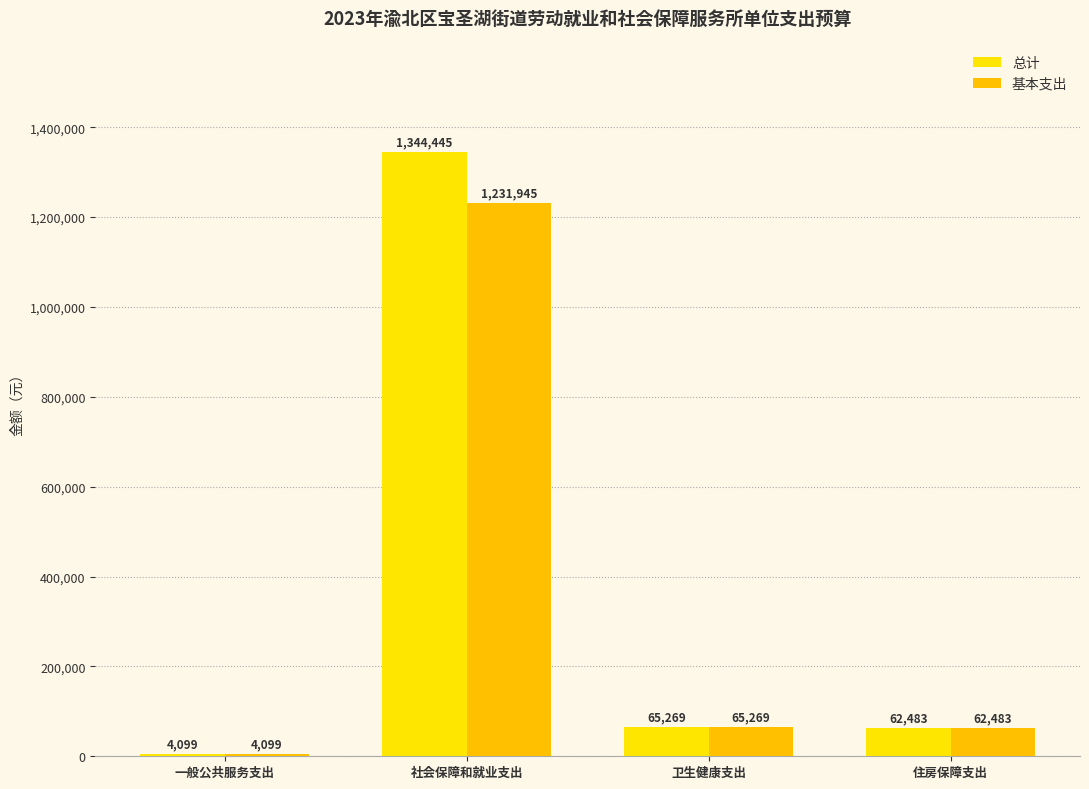

Is it true that 总计 equals 6650.5 at 一般公共服务支出?

False